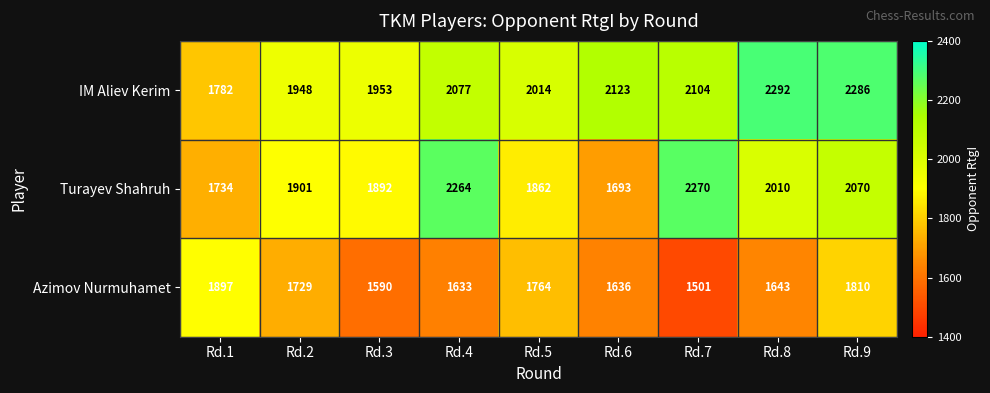

Is it true that Azimov Nurmuhamet equals 966 at Rd.8?

False